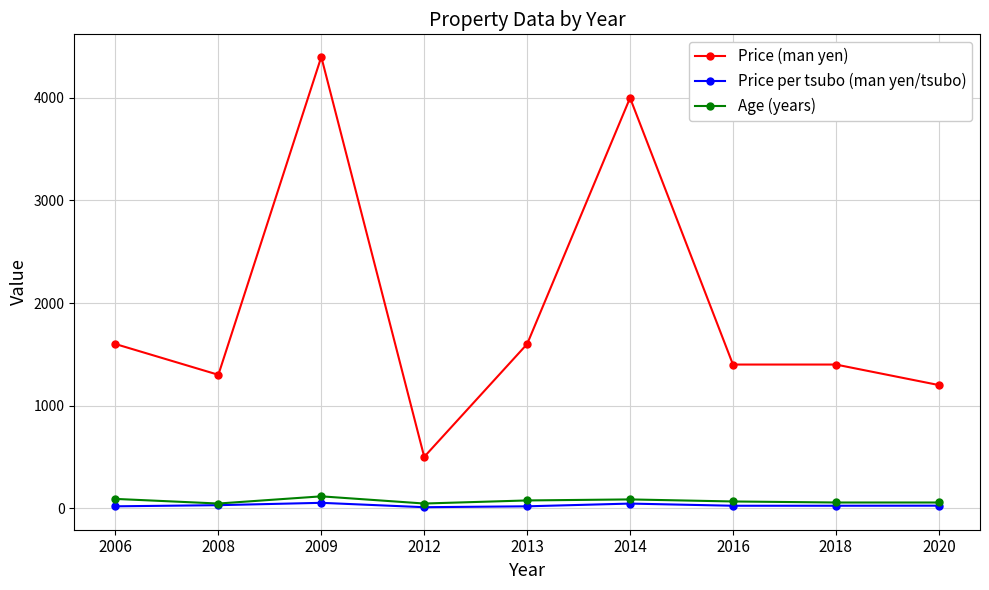

What is the spread (max minus min) of values at 2008?

1271.1